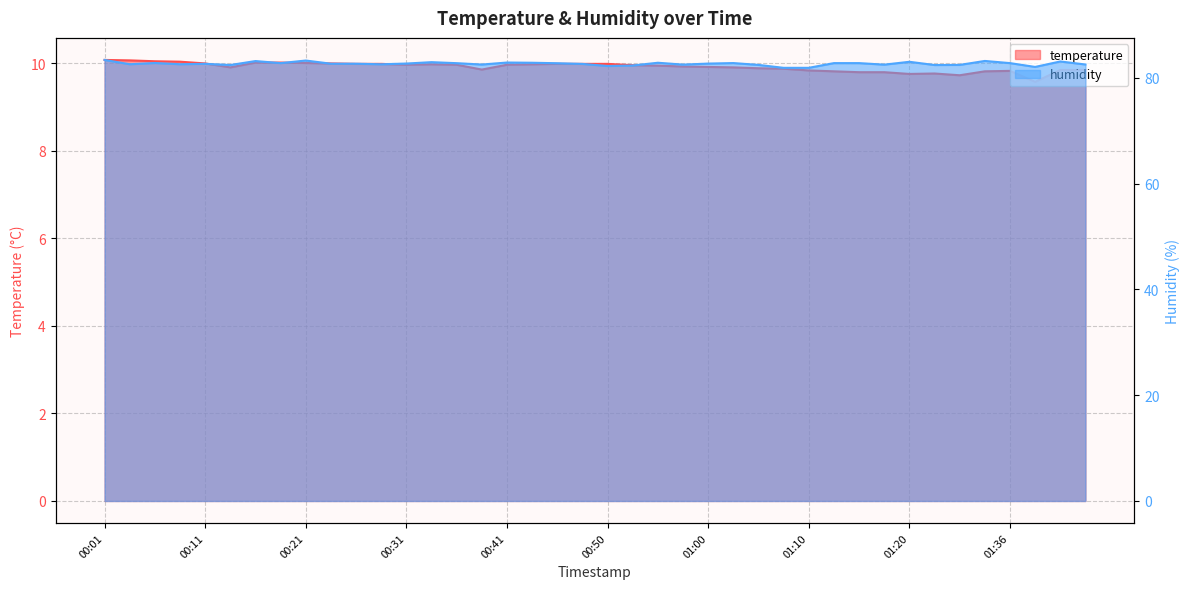

What is the average value of the humidity series?

82.7